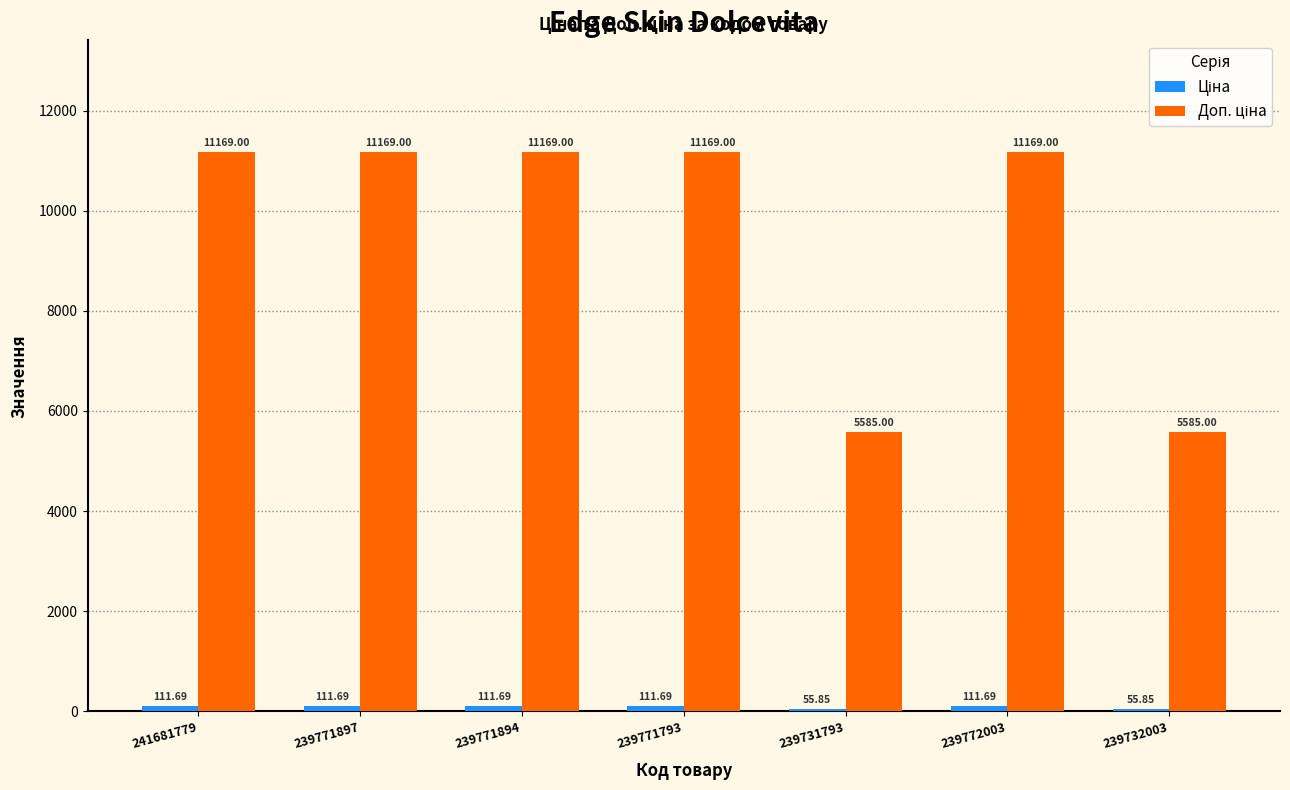

How many bars are there in total?

14